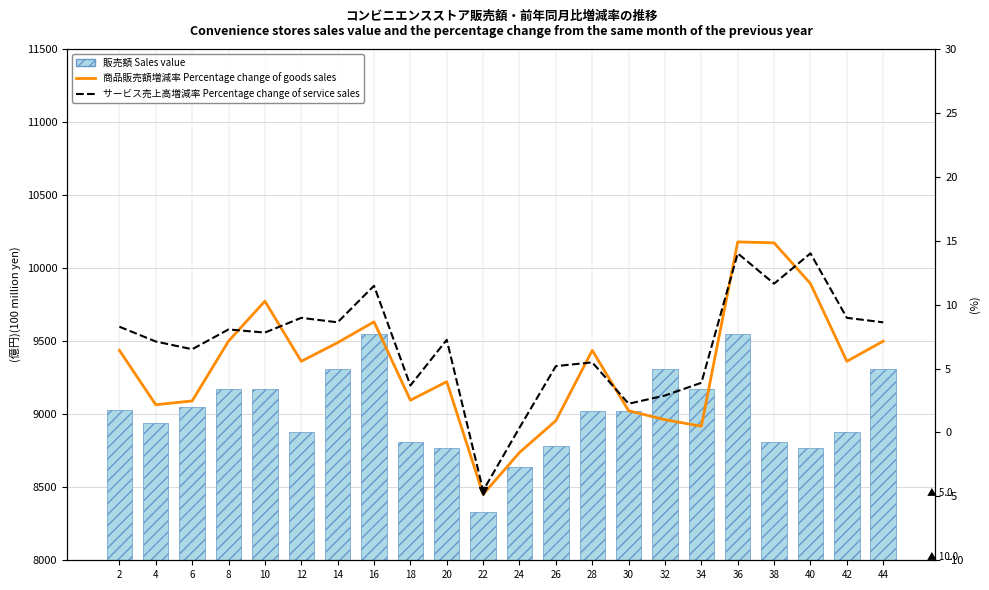

What is the difference between the maximum and minimum values in the サービス売上高増減率 Percentage change of service sales series?

18.6